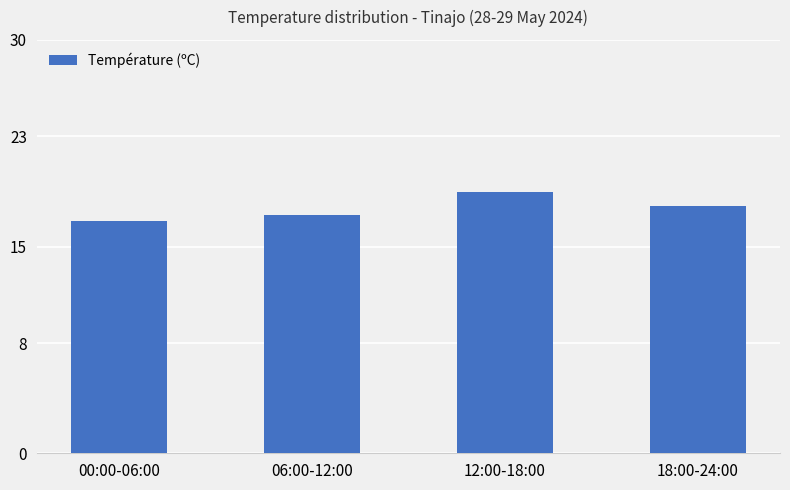

What is the label of the 1st bar from the left?

00:00-06:00